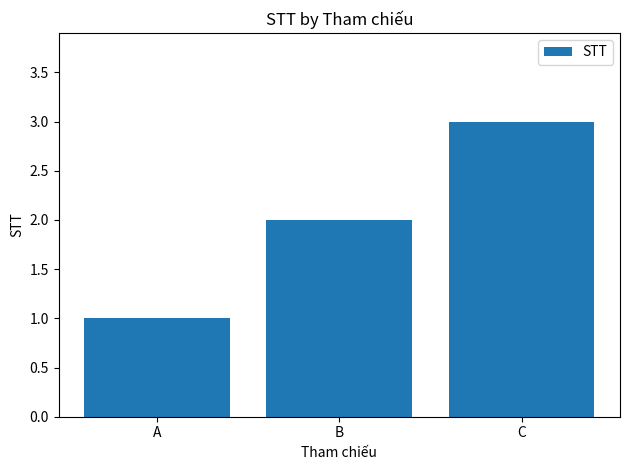

What is the approximate value at A?

1